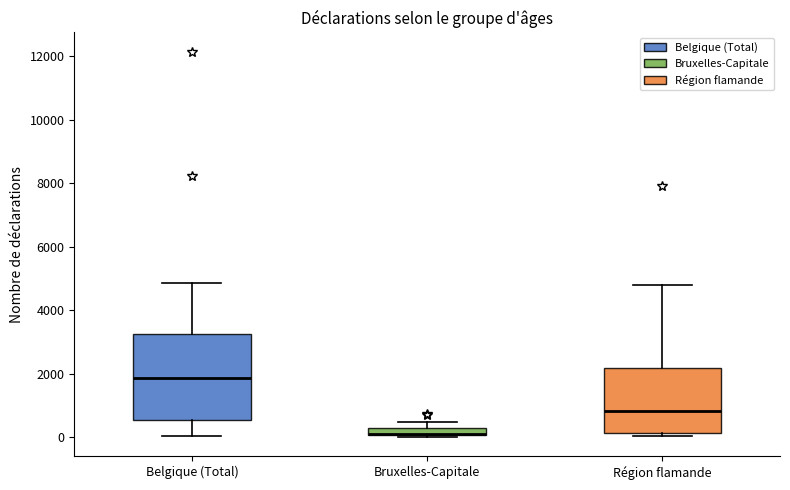

Where does the lower whisker of the box for Belgique (Total) end on the y-axis? The values are not printed on the chart, so give them approximately, as read against the axis.

0